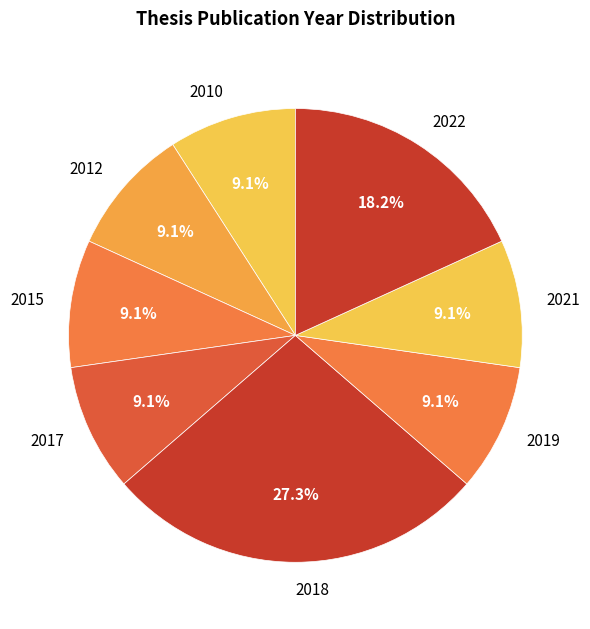

Approximately how many times larger is the value at 2019 compared to 2018?

0.3